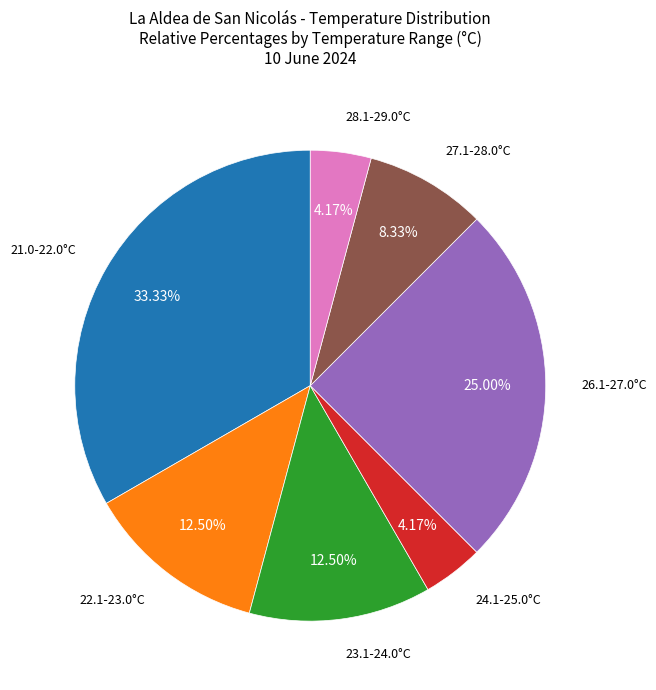

Does any single category account for the majority?

No